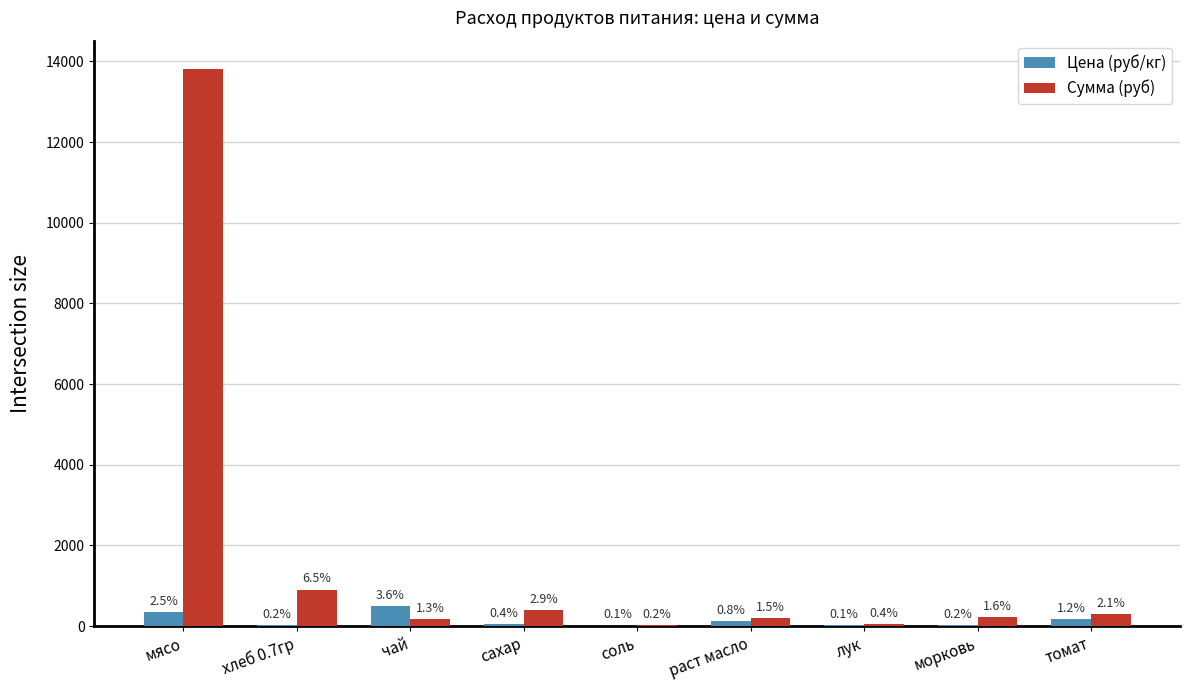

What is the label of the 1st bar from the left?

мясо